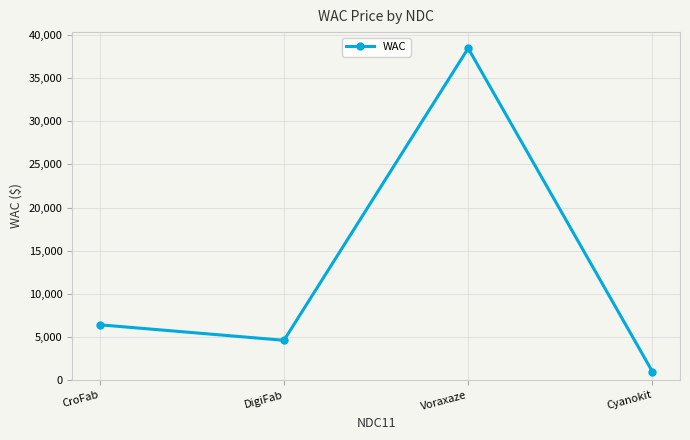

What is the maximum value shown in the chart?

38480